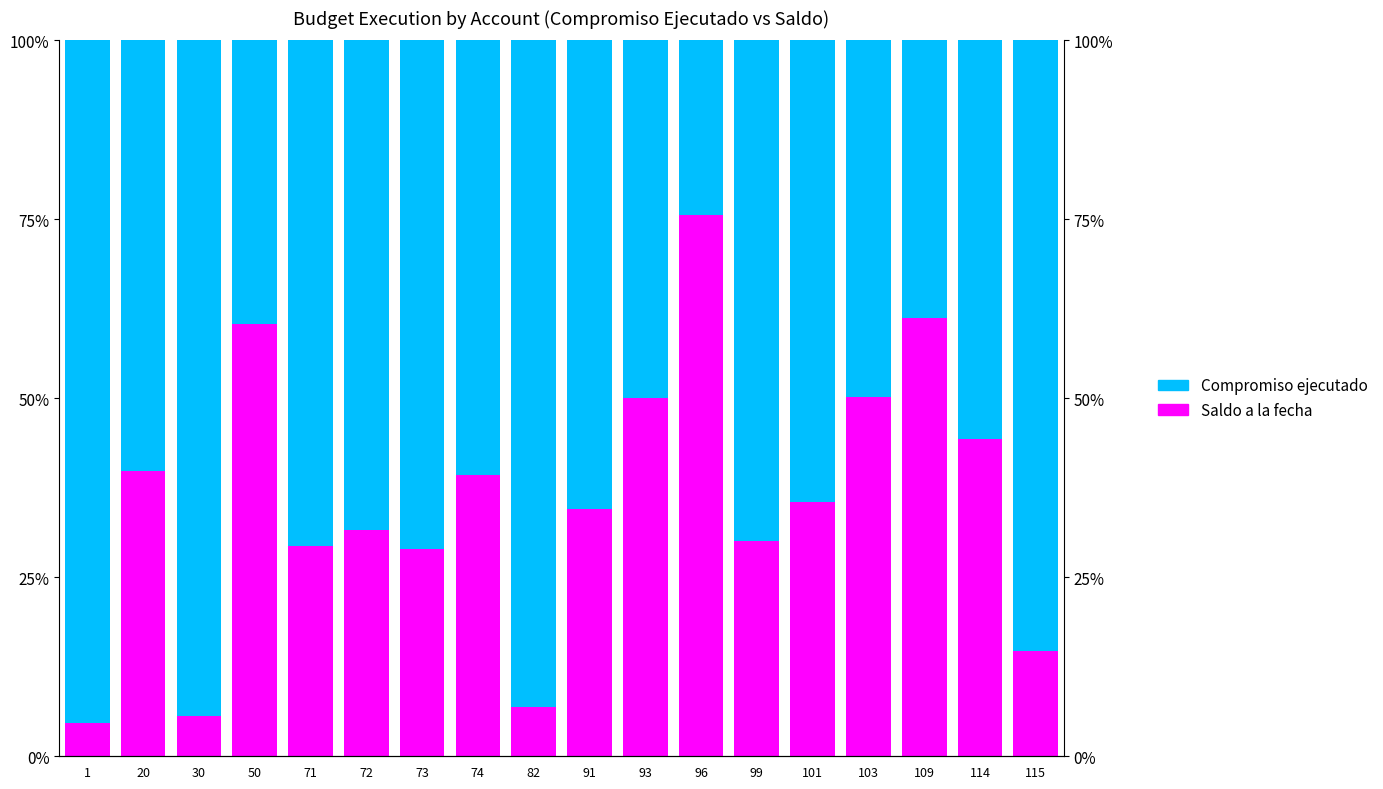

Rank the series by their maximum value, from highest to lowest.

Compromiso ejecutado, Saldo a la fecha